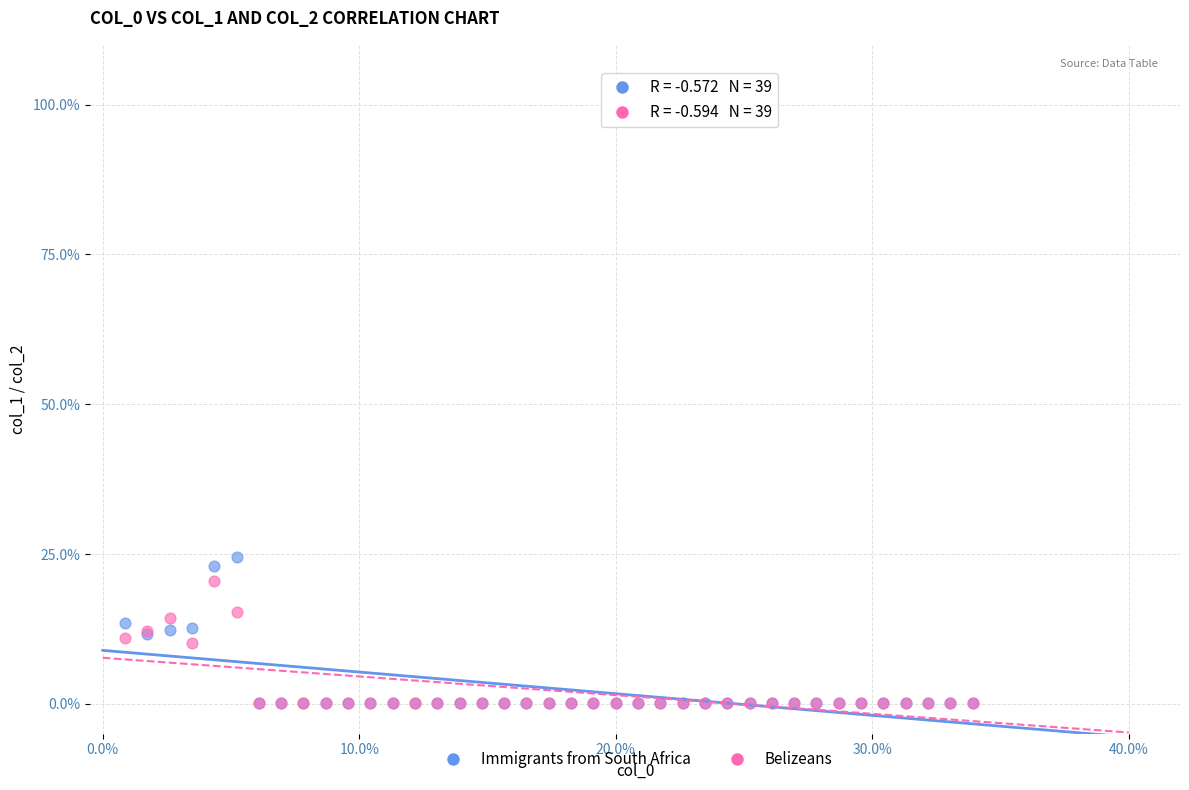

What are all the series names shown in the legend?

Immigrants from South Africa, Belizeans